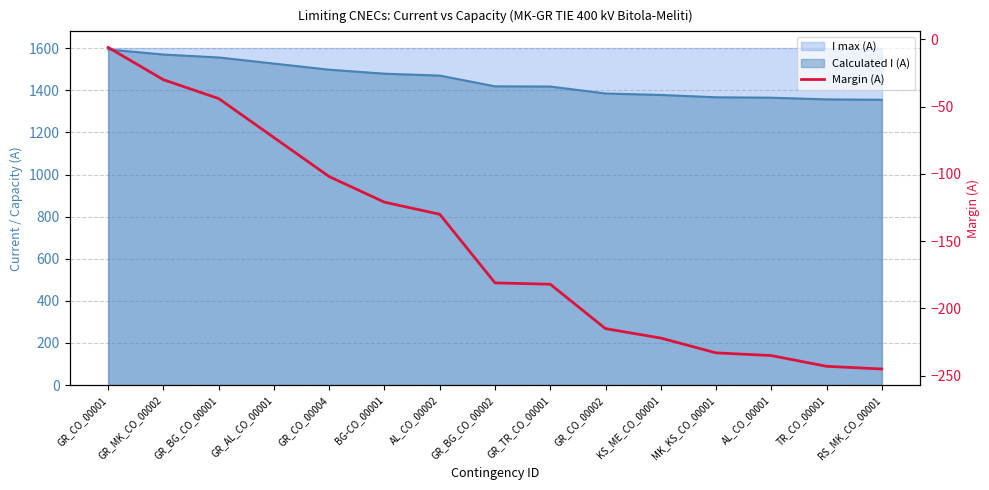

True or false: the data has more than 1 interior local peaks.

False